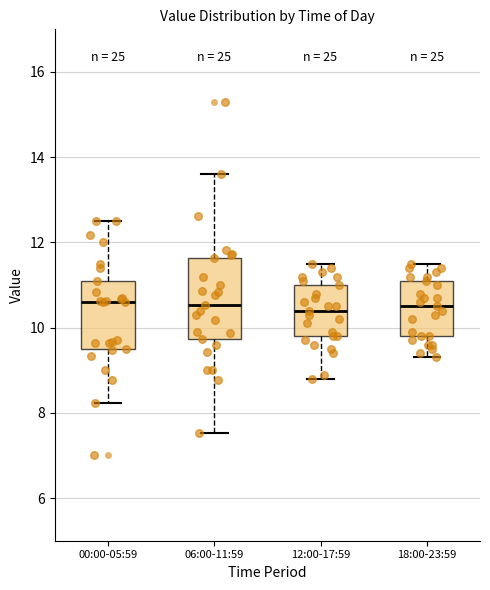

Reading left to right, transcribe this box plot: for each box, give where its median line is, the range the box spans, and where its two whiskers end, as read against the y-axis. The values are not printed on the chart, so give them approximately, as read against the axis.

00:00-05:59: median 10.6, box 9.6 to 11.2, whiskers 8.2 to 12.6
06:00-11:59: median 10.6, box 9.8 to 11.6, whiskers 7.6 to 13.6
12:00-17:59: median 10.4, box 9.8 to 11.0, whiskers 8.8 to 11.6
18:00-23:59: median 10.6, box 9.8 to 11.2, whiskers 9.4 to 11.6